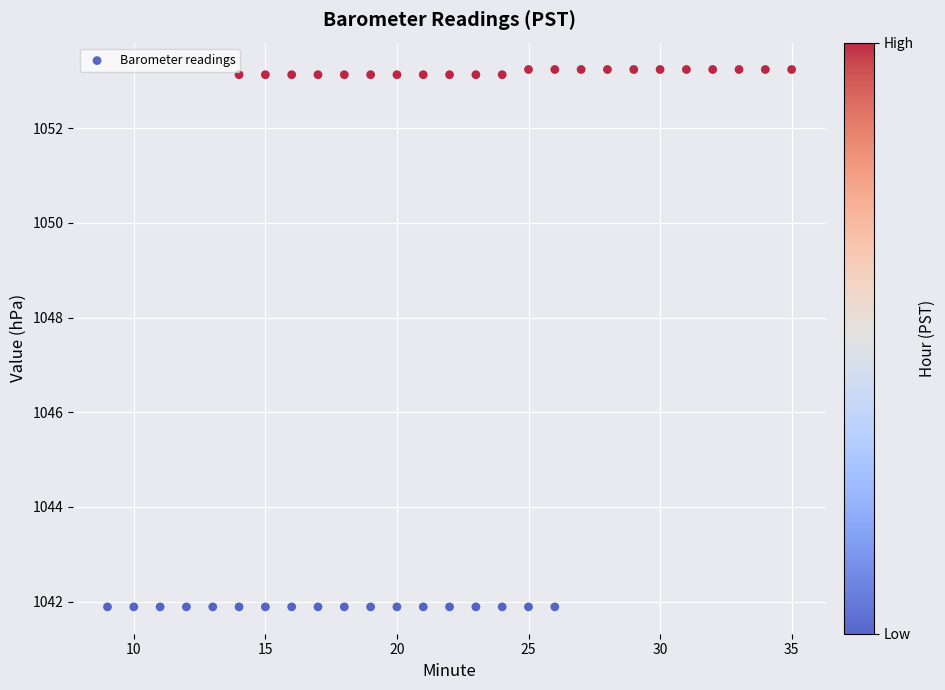

What is the range of X values (max minus min)?

26.0